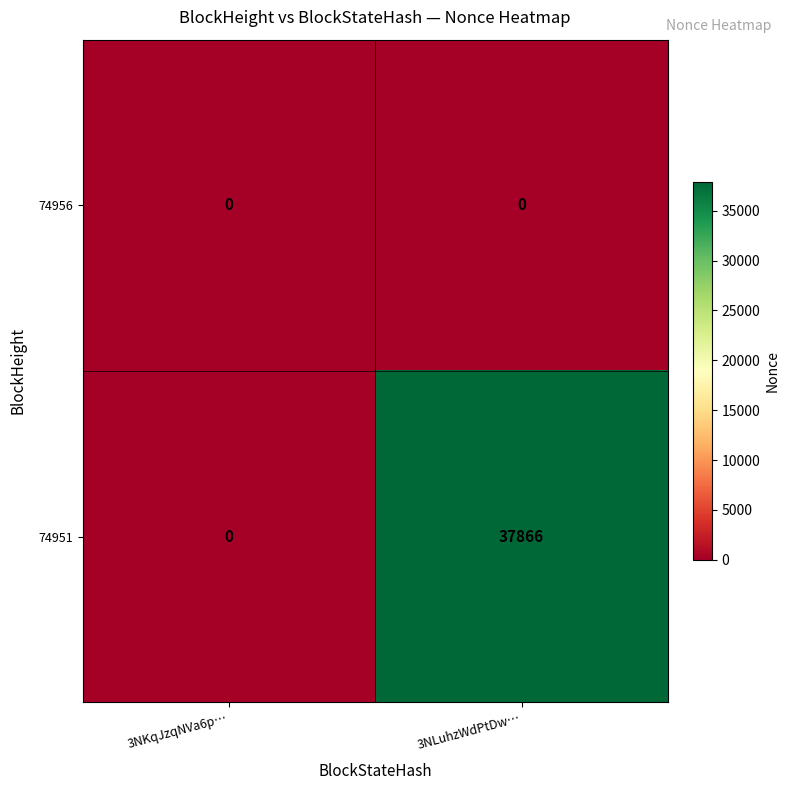

Reading right to left, what are all the values shown in this chart?

74956: 3NLuhzWdPtDw…=0	3NKqJzqNVa6p…=0
74951: 3NLuhzWdPtDw…=37866	3NKqJzqNVa6p…=0